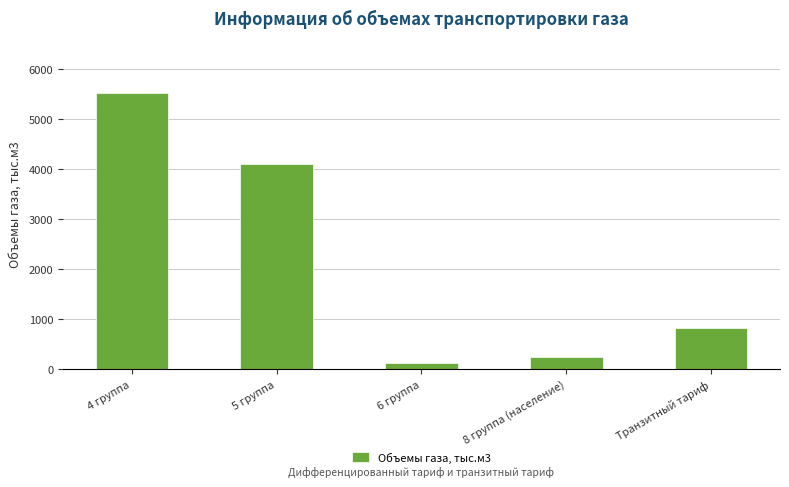

What position from the left is Транзитный тариф?

5